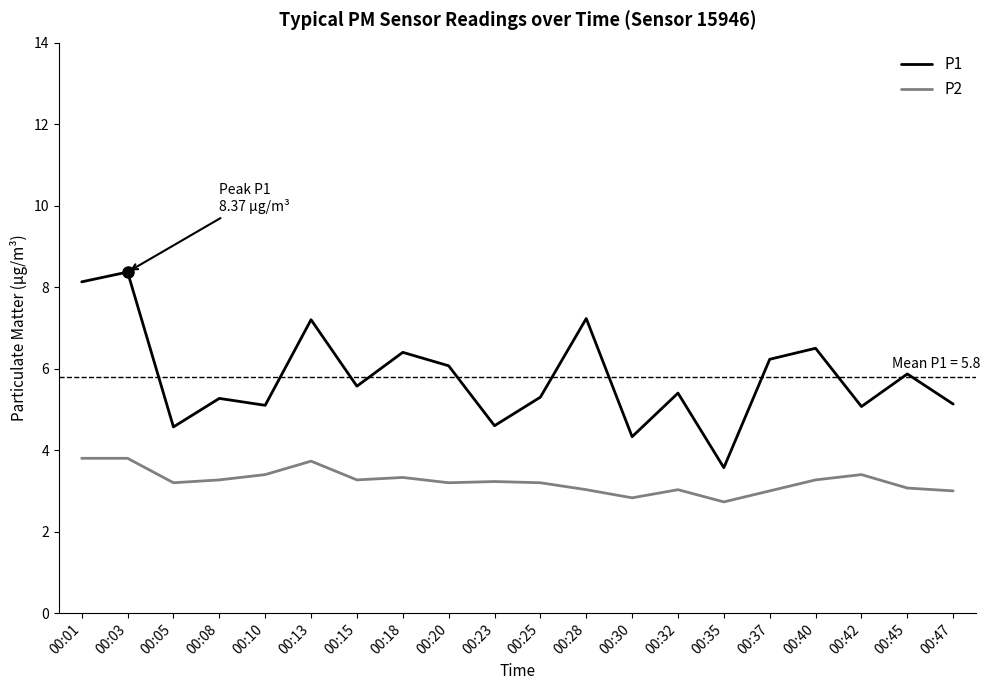

What is the difference between the P1 values at 00:42 and 00:40?

1.4